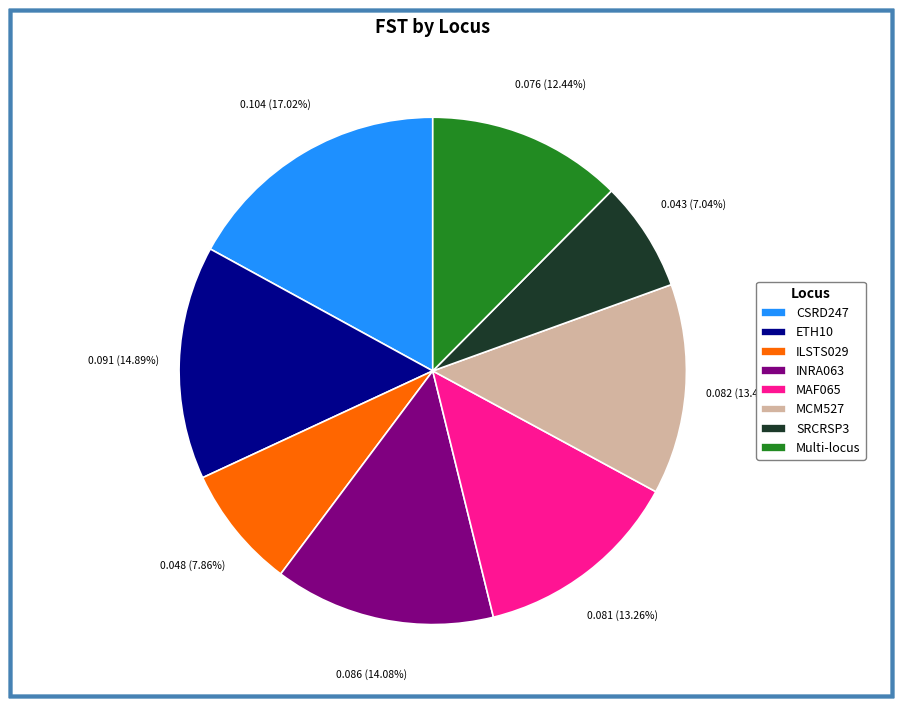

How much of the chart is everything except MAF065?

86.7%